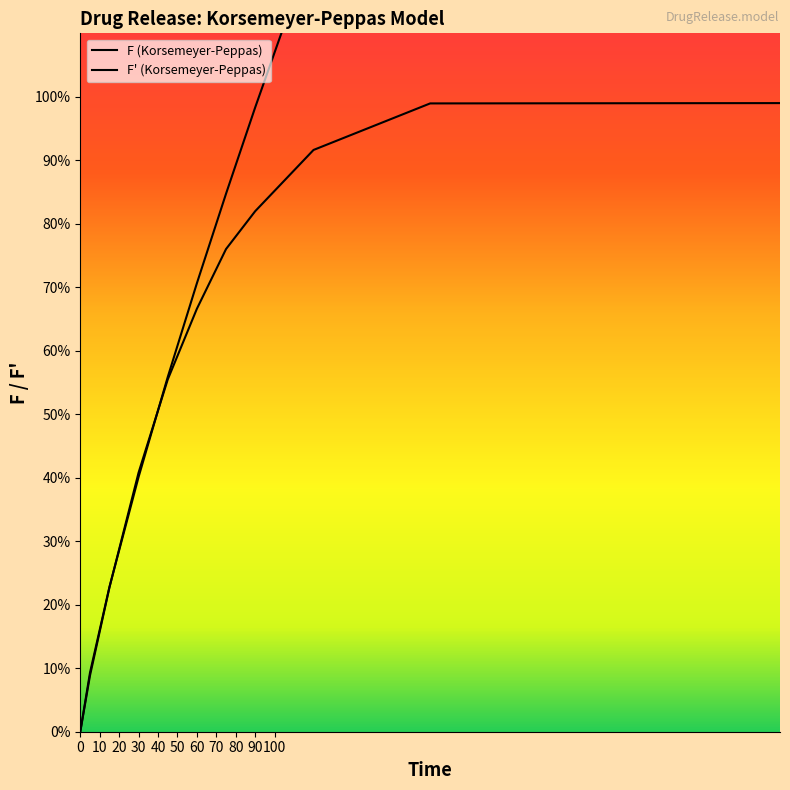

Is this an area chart (filled region under the line)?

No